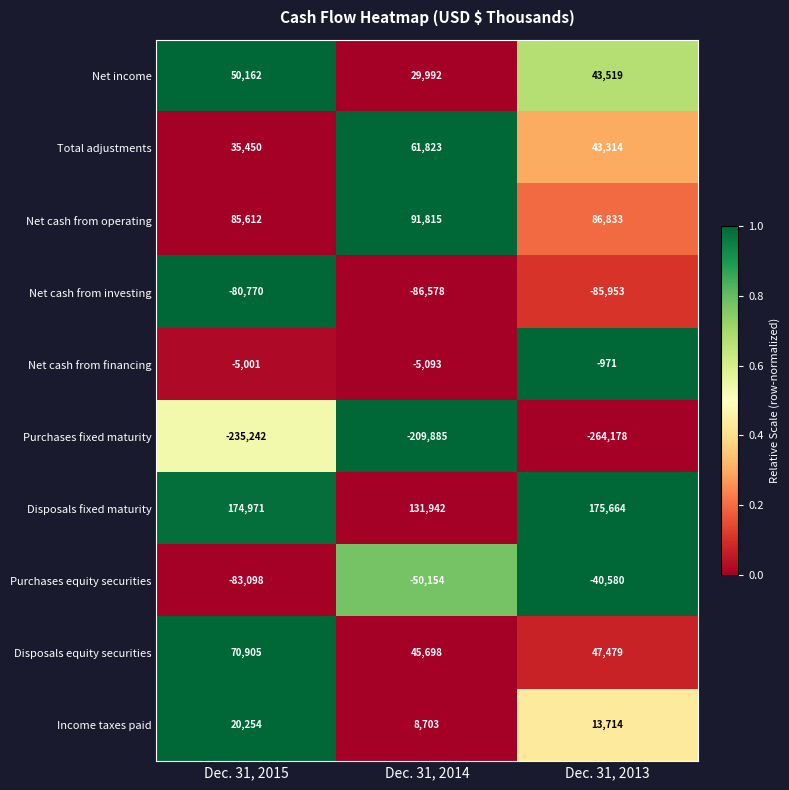

What is the average value of the Net income series?

41224